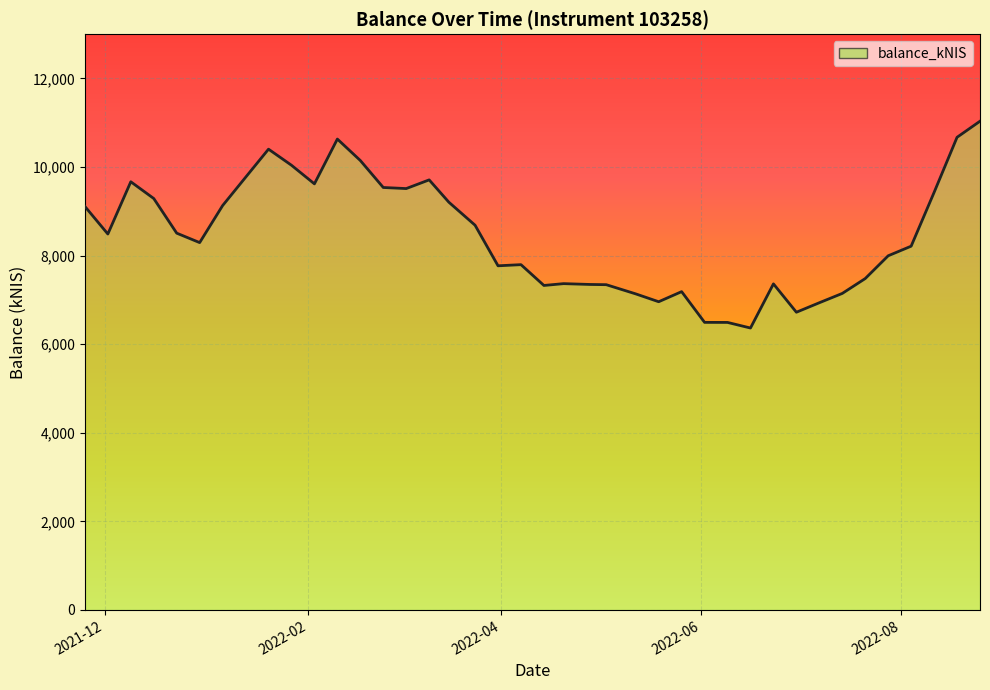

Is it true that the value at 2022-06-16 is 10876.6?

False